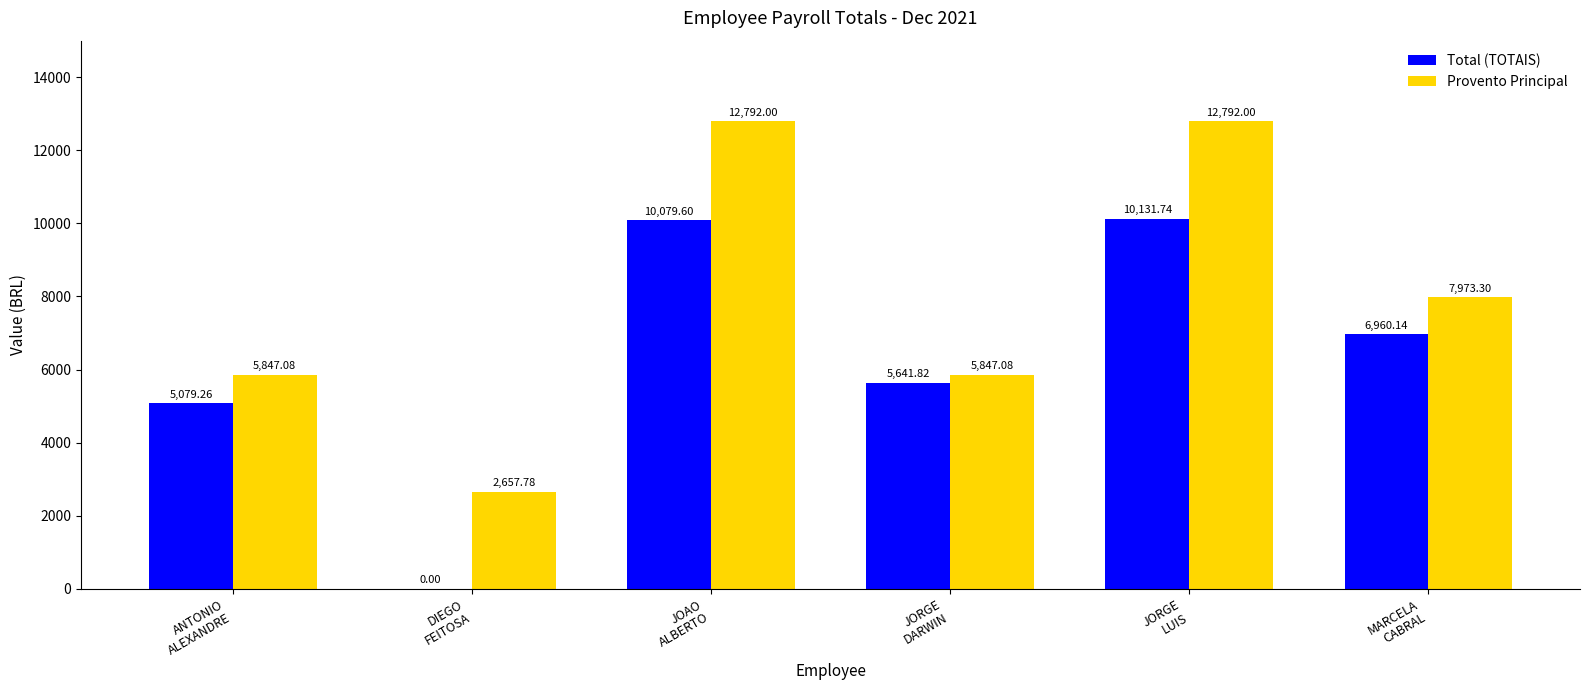

At which label does Total (TOTAIS) reach its peak?

JORGE
LUIS